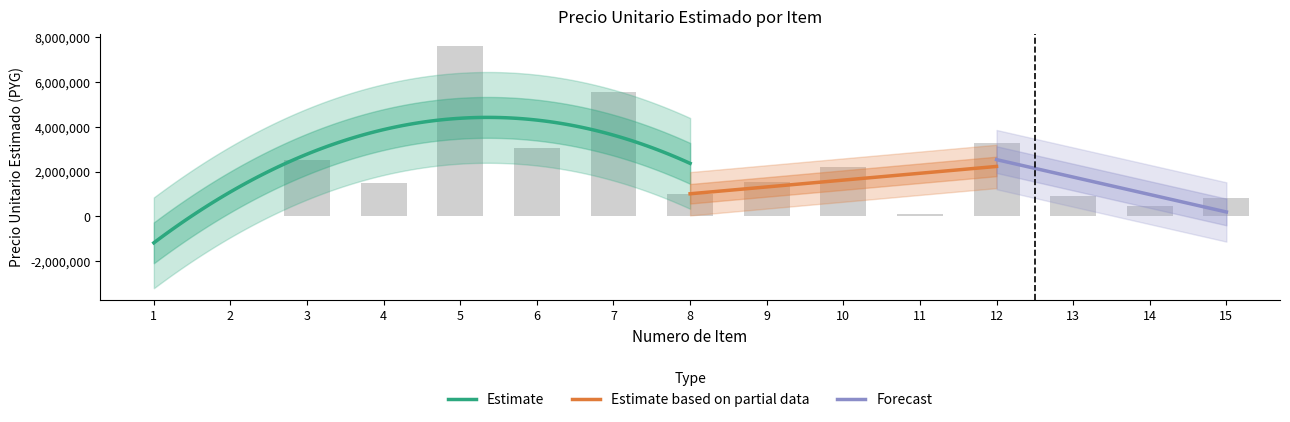

What is the value of the 12th bar from the left?

3256667